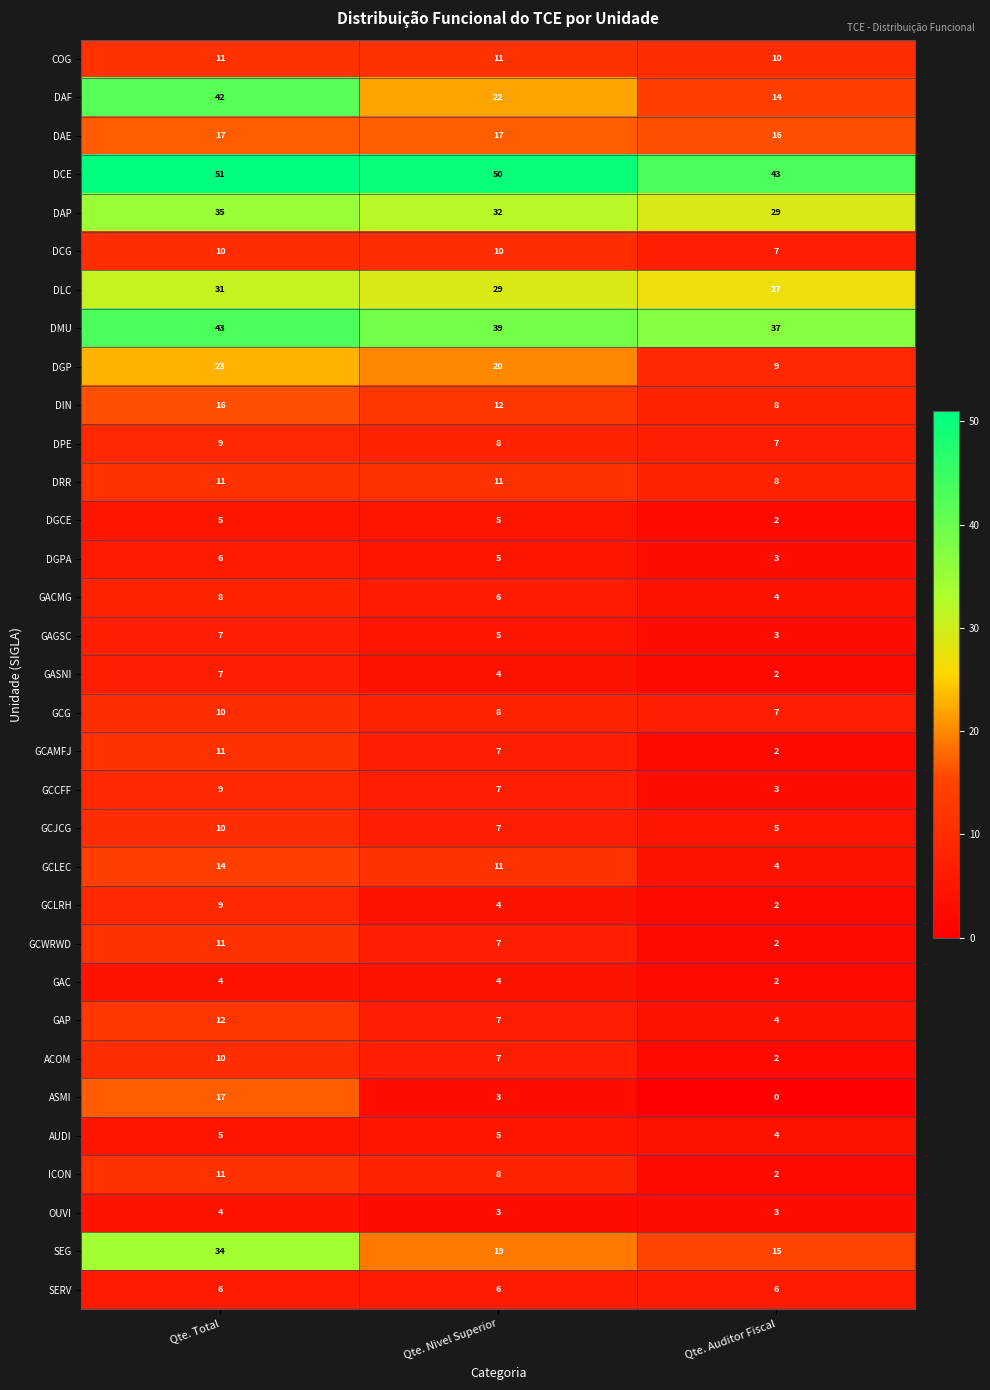

Which series has the largest range (max minus min)?

DAF